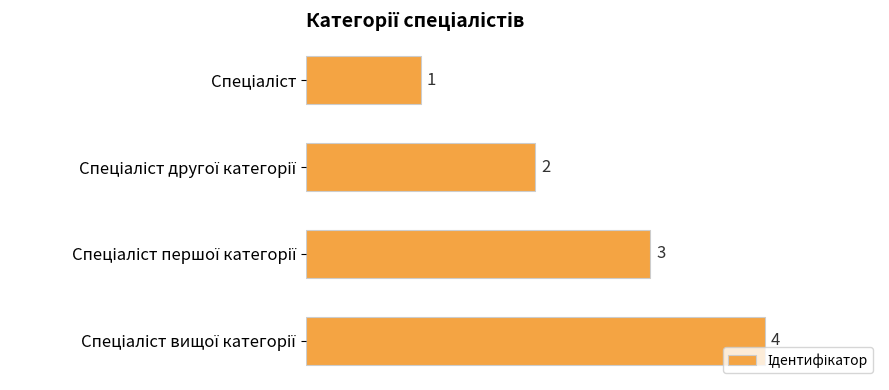

What is the value of the 4th bar from the top?

4